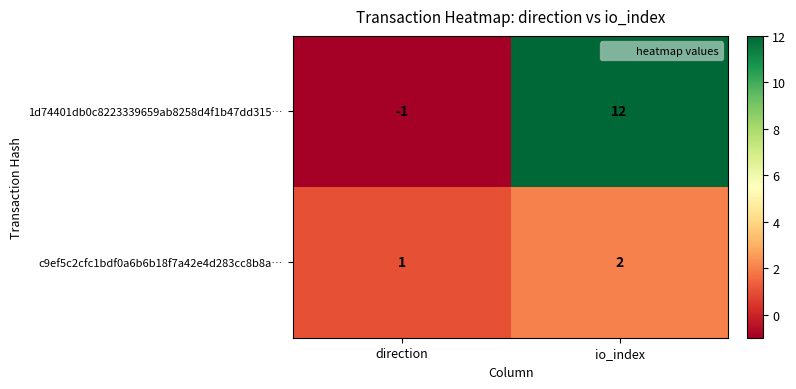

Rank the series by their maximum value, from highest to lowest.

1d74401db0c8223339659ab8258d4f1b47dd315…, c9ef5c2cfc1bdf0a6b6b18f7a42e4d283cc8b8a…